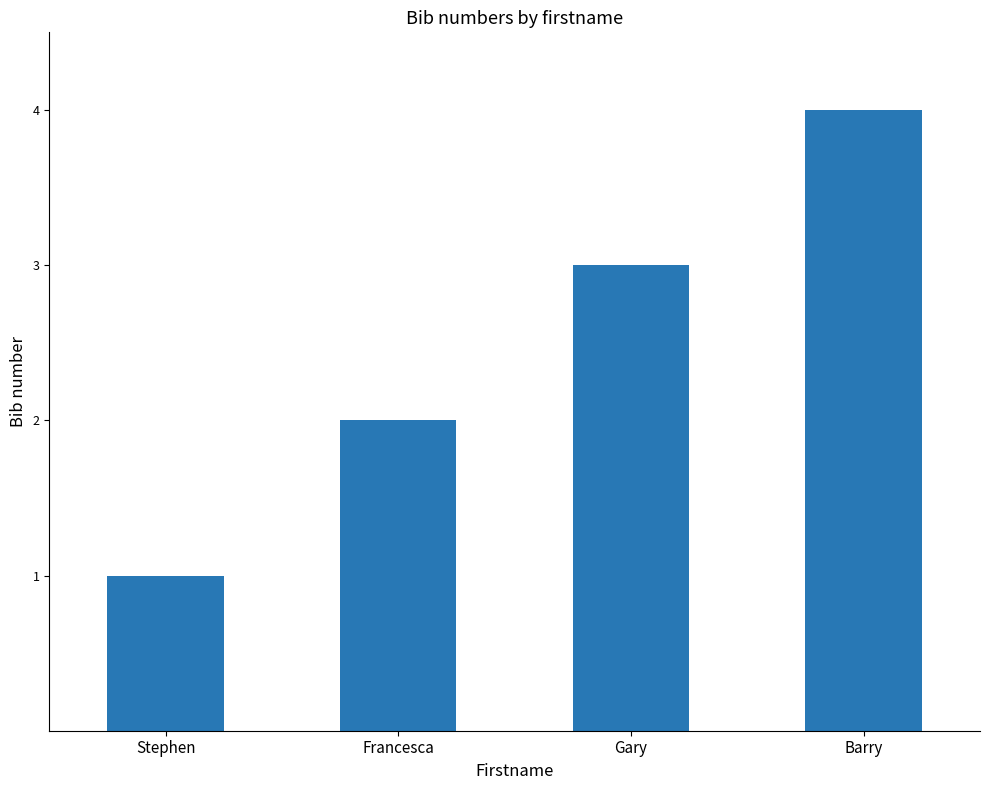

How many values are between 2 and 4?

3